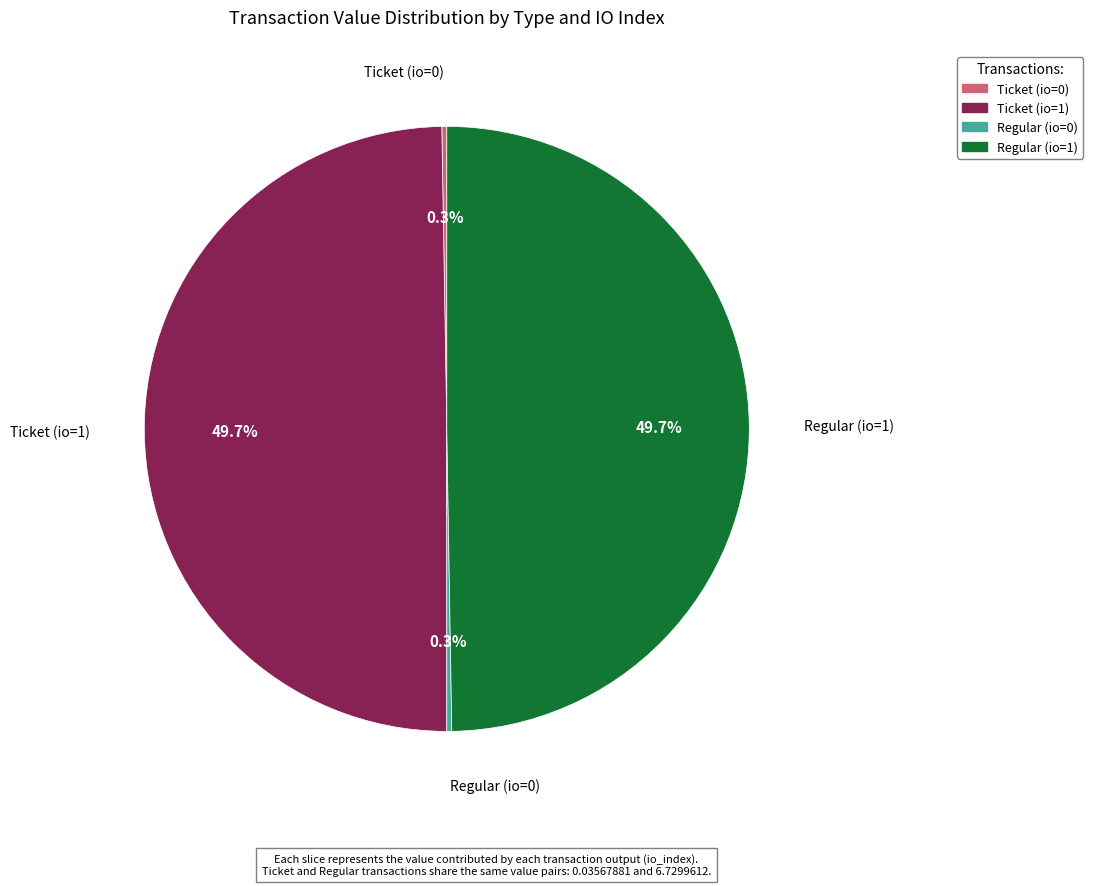

What percentage is the Ticket (io=1) slice, to the nearest percent?

50%